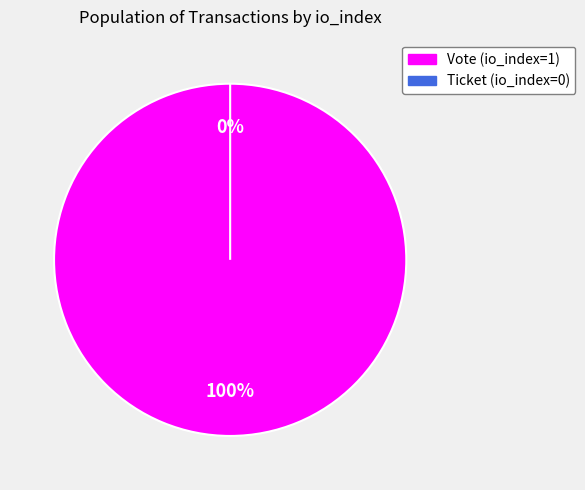

What is the smallest slice in the pie chart?

Ticket (io_index=0)